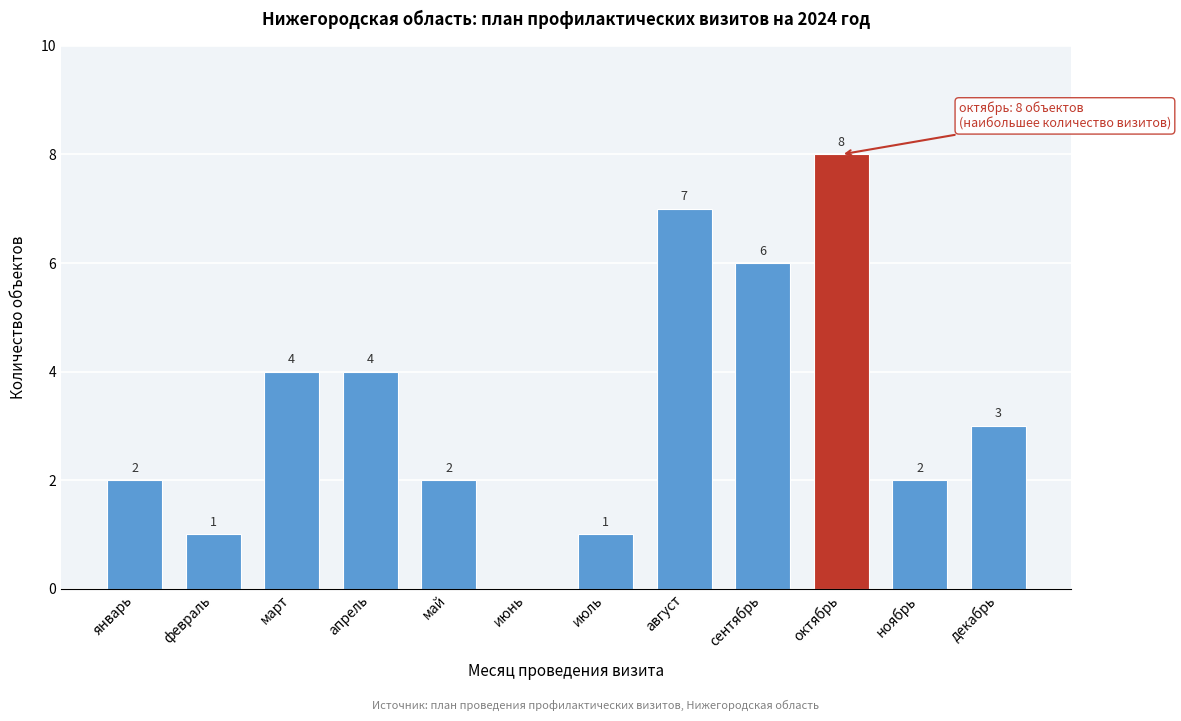

Reading left to right, transcribe all the data shown in this chart.

январь=2	февраль=1	март=4	апрель=4	май=2	июнь=0	июль=1	август=7	сентябрь=6	октябрь=8	ноябрь=2	декабрь=3